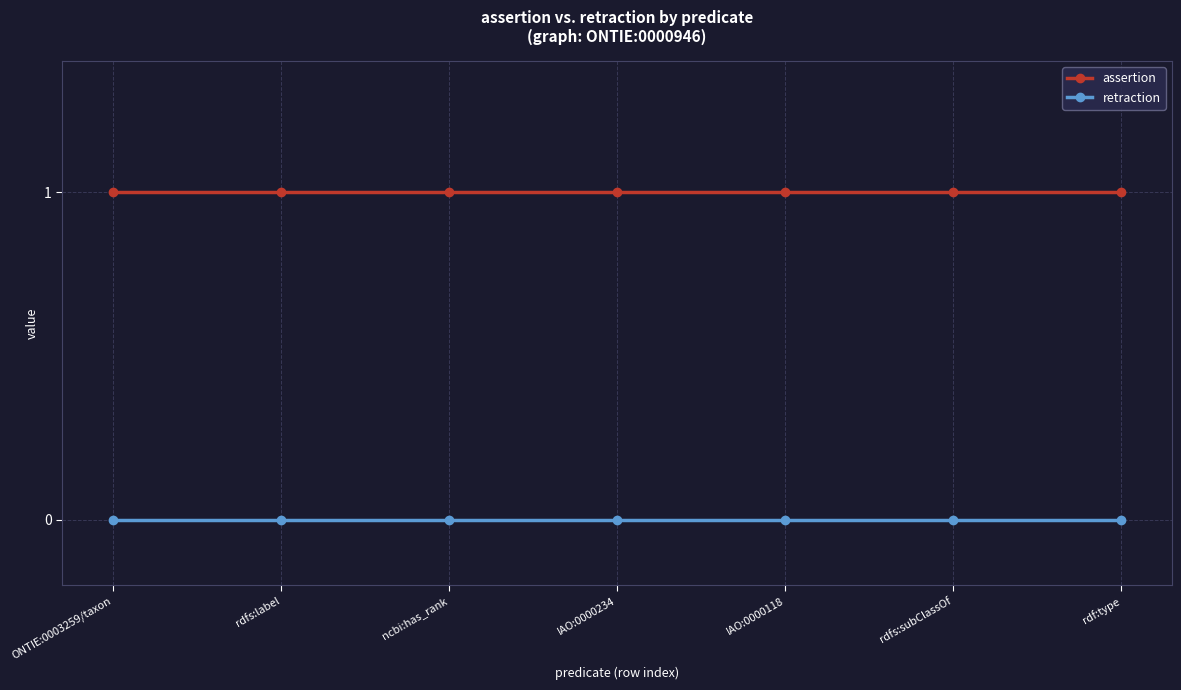

Is it true that retraction equals 0 at rdfs:label?

True